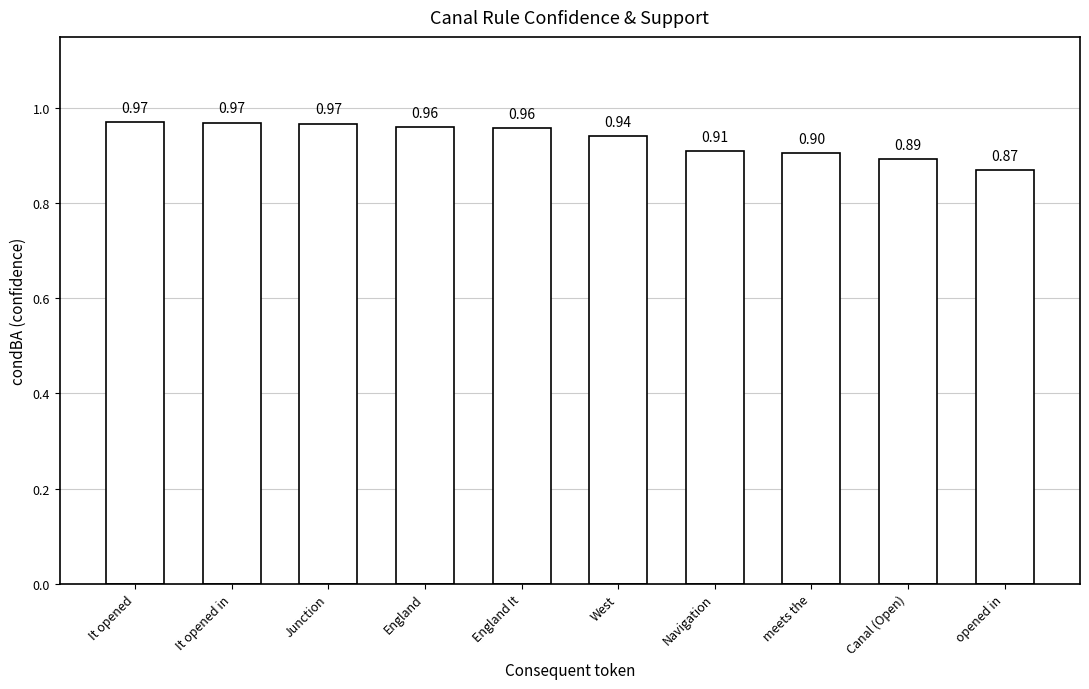

How many data points does each series have?

10